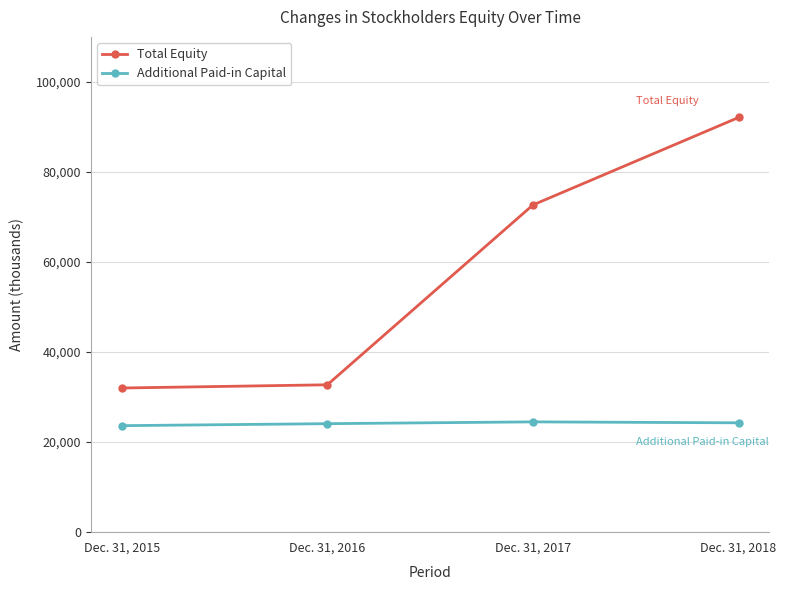

How many Additional Paid-in Capital values are between 24097 and 24497?

3